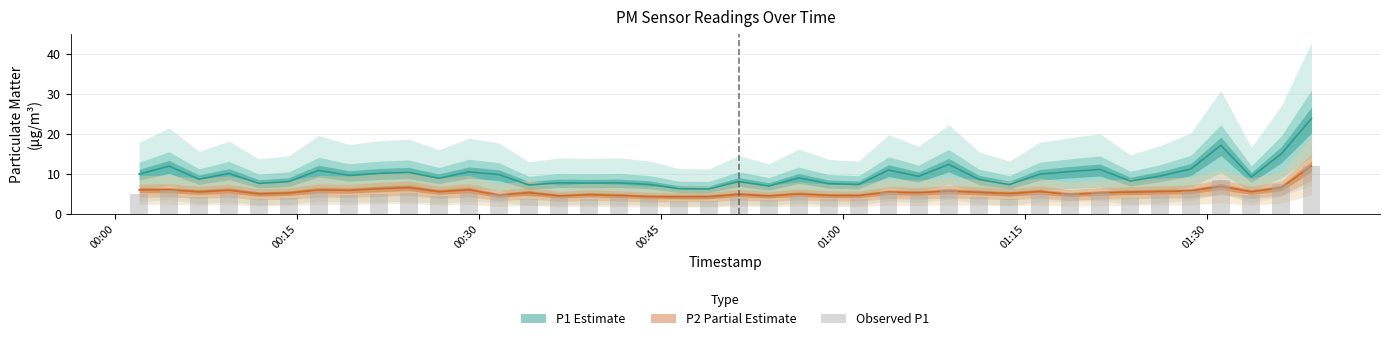

What is the value of the 36th bar from the left?

5.6